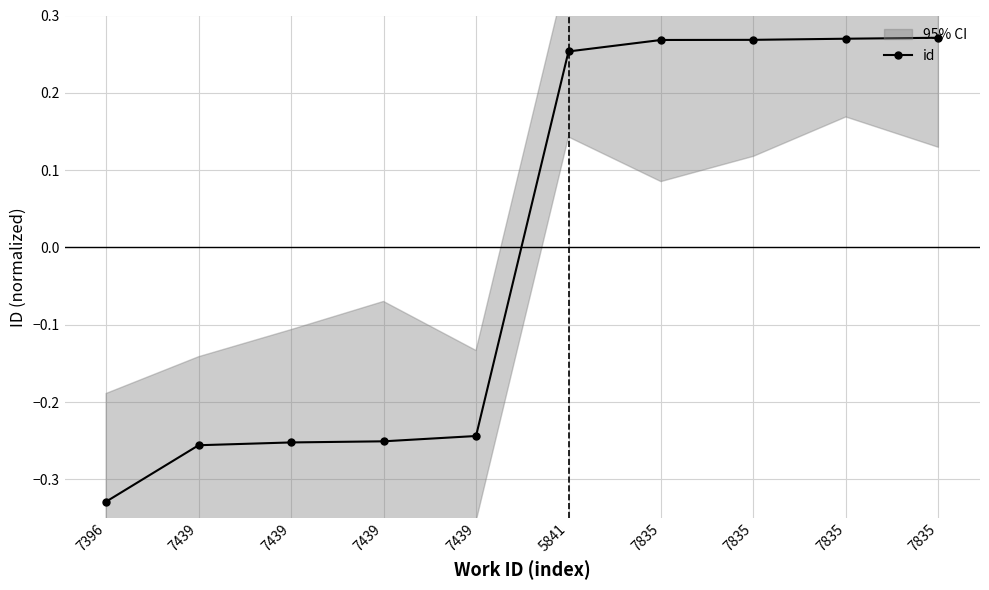

Where is the data nearest to the value 0?

7439